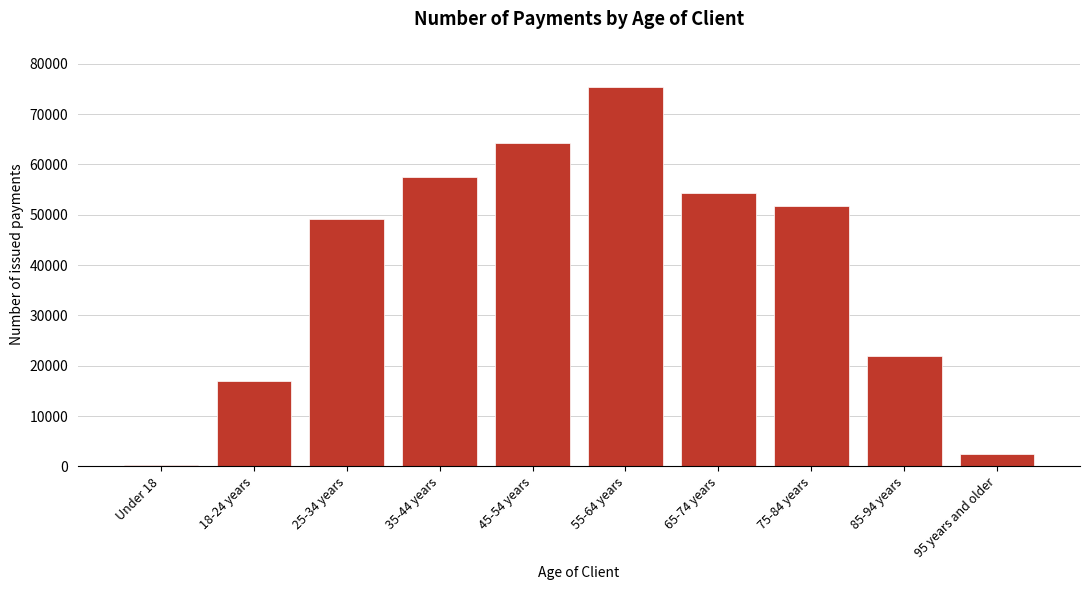

Reading right to left, transcribe all the data shown in this chart.

95 years and older=2480	85-94 years=21955	75-84 years=51840	65-74 years=54360	55-64 years=75360	45-54 years=64285	35-44 years=57485	25-34 years=49165	18-24 years=16980	Under 18=230